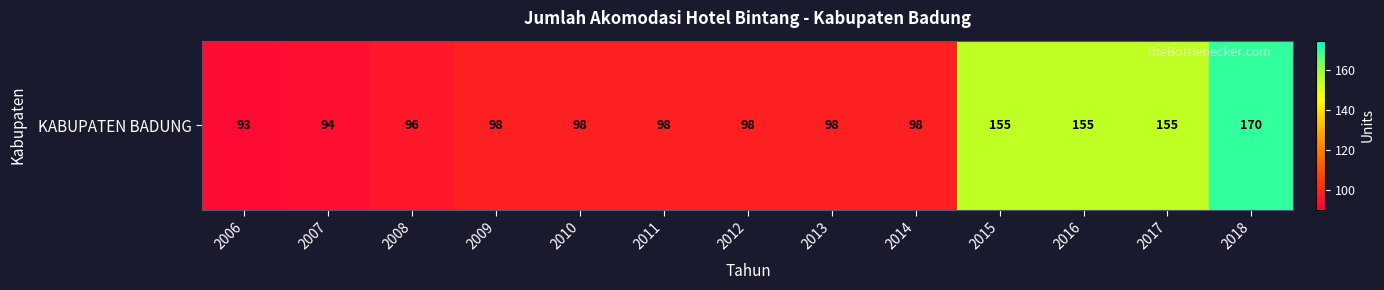

Reading left to right, what are all the values shown in this chart?

2006=93	2007=94	2008=96	2009=98	2010=98	2011=98	2012=98	2013=98	2014=98	2015=155	2016=155	2017=155	2018=170